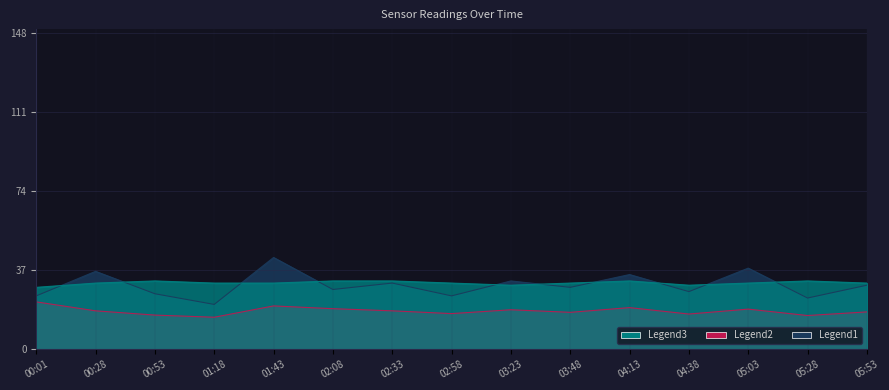

What is the label of the 8th point from the right?

02:58